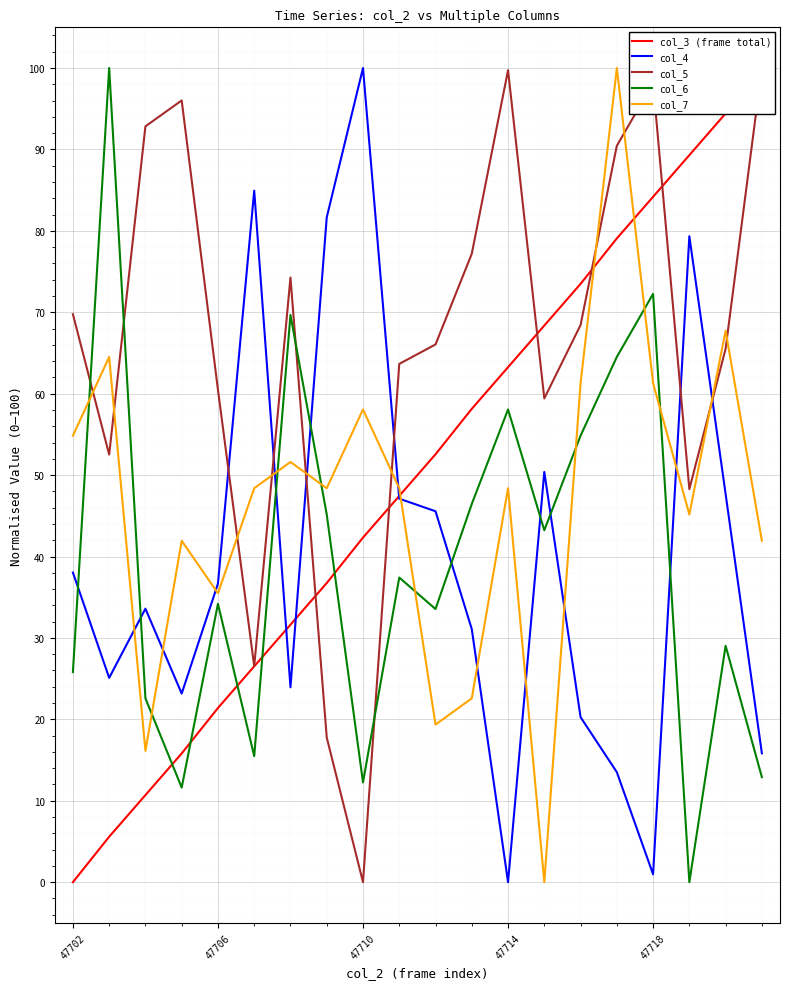

Reading right to left, list all the values displayed in this chart.

col_3 (frame total): 100.0	94.4	89.3	84.2	79.1	73.5	68.4	63.3	58.1	52.6	47.4	42.3	36.7	31.6	26.5	21.4	15.8	10.7	5.6	0.0
col_4: 15.8	47.7	79.3	1.0	13.5	20.3	50.4	0.0	31.1	45.6	47.1	100.0	81.7	23.9	84.9	36.7	23.2	33.6	25.1	38.0
col_5: 100.0	65.5	48.3	98.1	90.5	68.4	59.4	99.7	77.2	66.0	63.7	0.0	17.8	74.3	26.5	60.5	96.0	92.8	52.5	69.8
col_6: 12.9	29.0	0.0	72.3	64.5	54.8	43.2	58.1	46.5	33.5	37.4	12.3	45.2	69.7	15.5	34.2	11.6	22.6	100.0	25.8
col_7: 41.9	67.7	45.2	61.3	100.0	61.3	0.0	48.4	22.6	19.4	48.4	58.1	48.4	51.6	48.4	35.5	41.9	16.1	64.5	54.8